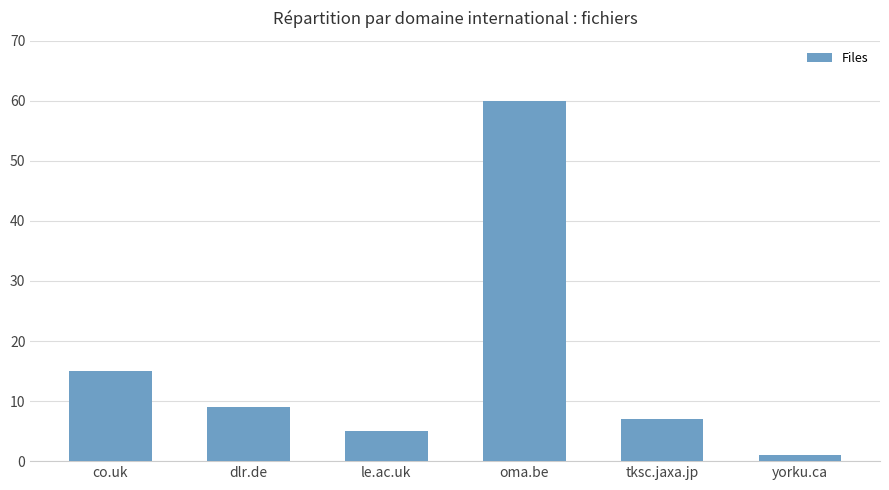

Are the bars horizontal?

No